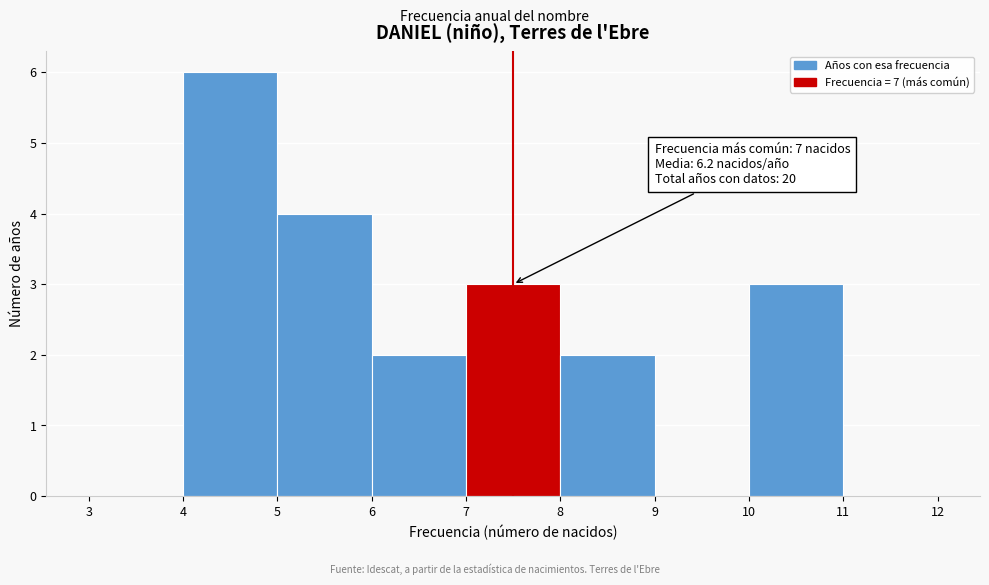

Which range on the x-axis has the tallest bar?

4 to 5